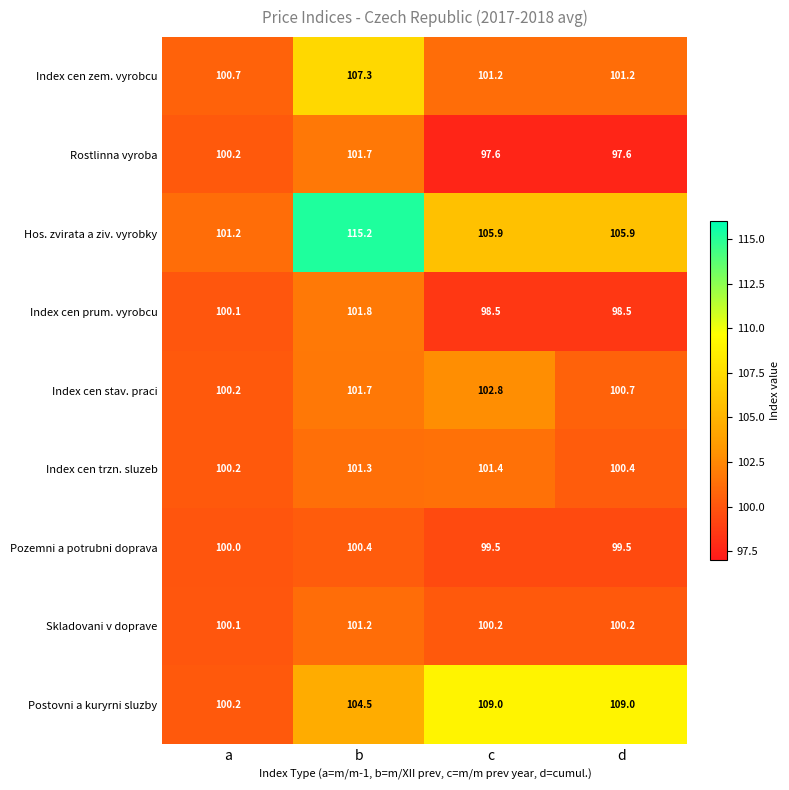

List the series in order of their peak value, highest first.

Hos. zvirata a ziv. vyrobky, Postovni a kuryrni sluzby, Index cen zem. vyrobcu, Index cen stav. praci, Index cen prum. vyrobcu, Rostlinna vyroba, Index cen trzn. sluzeb, Skladovani v doprave, Pozemni a potrubni doprava